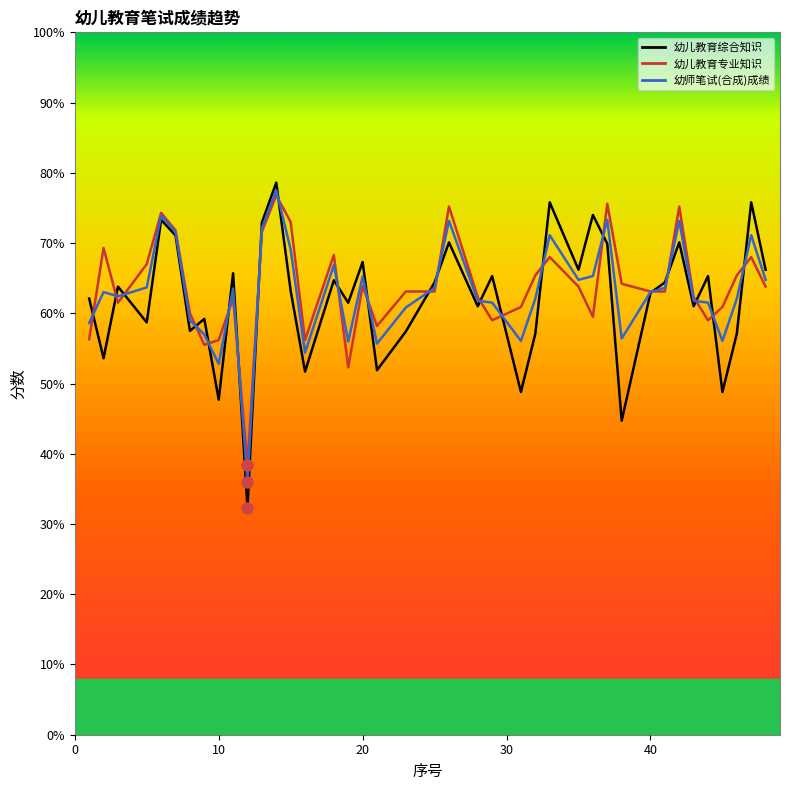

What is the minimum value shown in the chart?

32.3